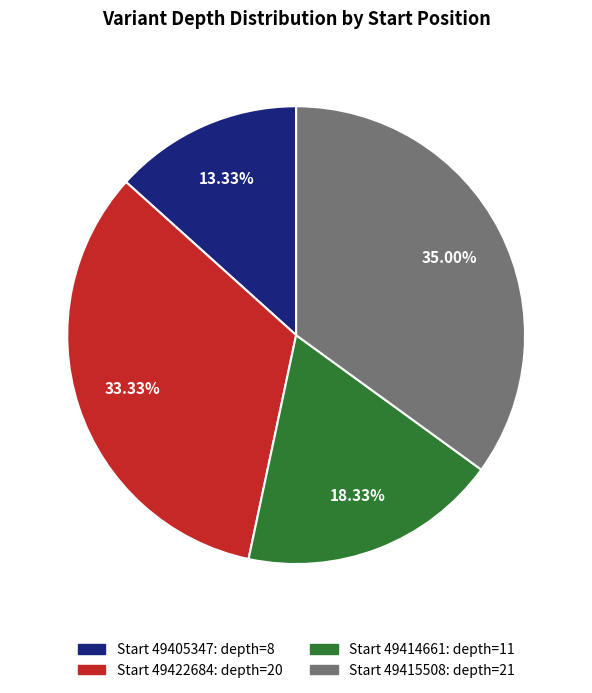

To the nearest percent, what is the average slice percentage?

25%